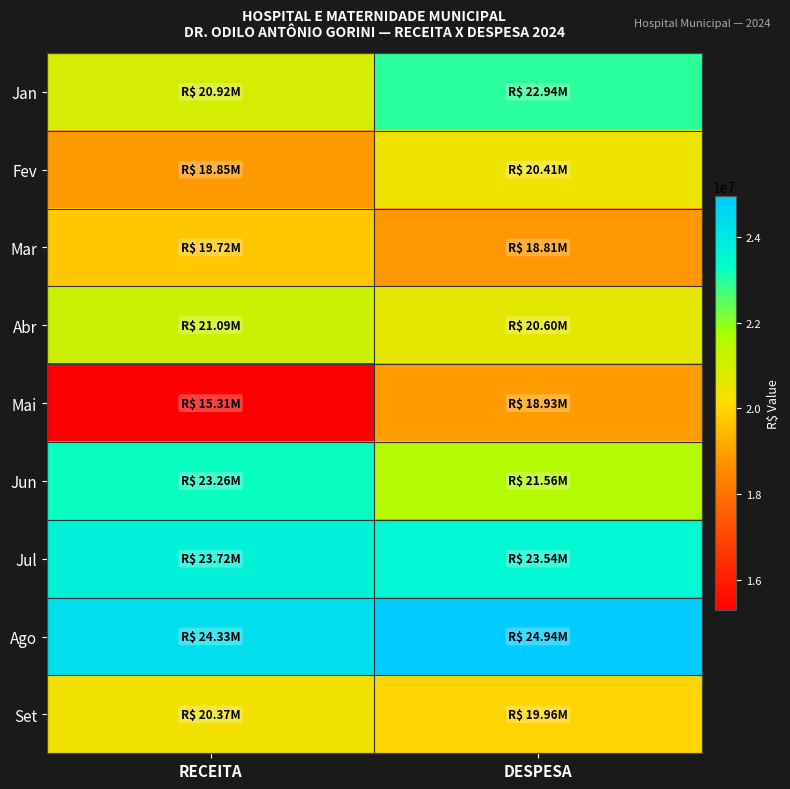

Count the number of categories in the chart.

2